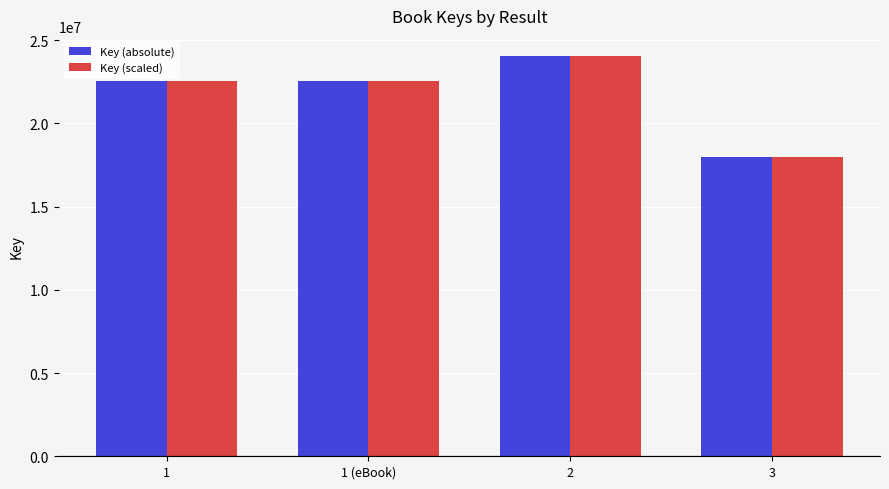

The Key (absolute) series shows 22562886 at 1 (eBook). True or false?

True